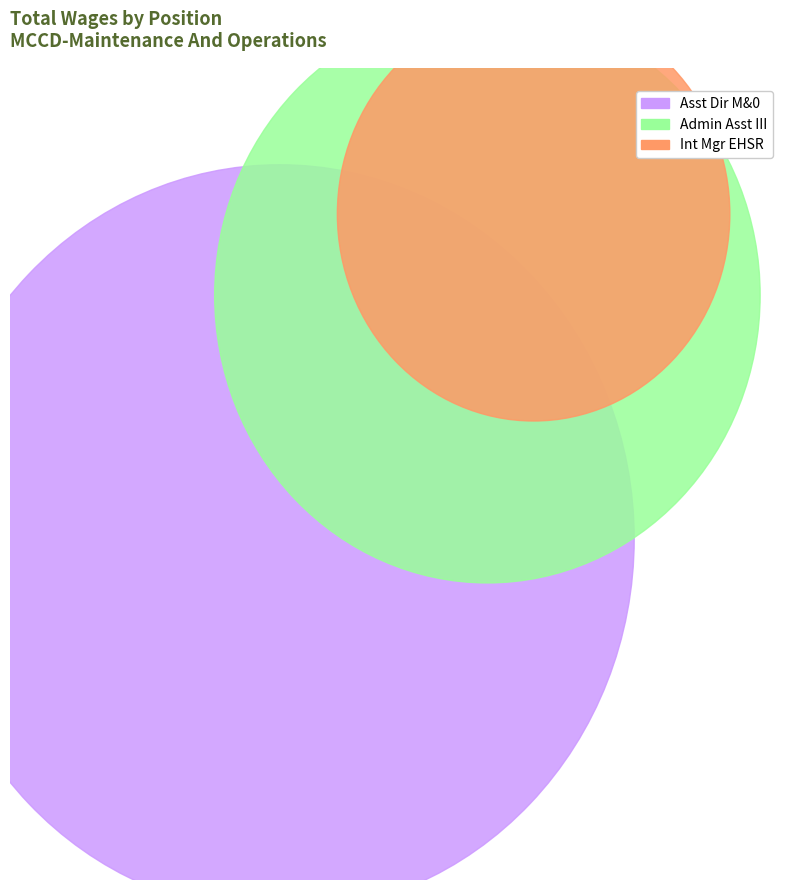

Which slice is the smallest?

Int Mgr EHSR